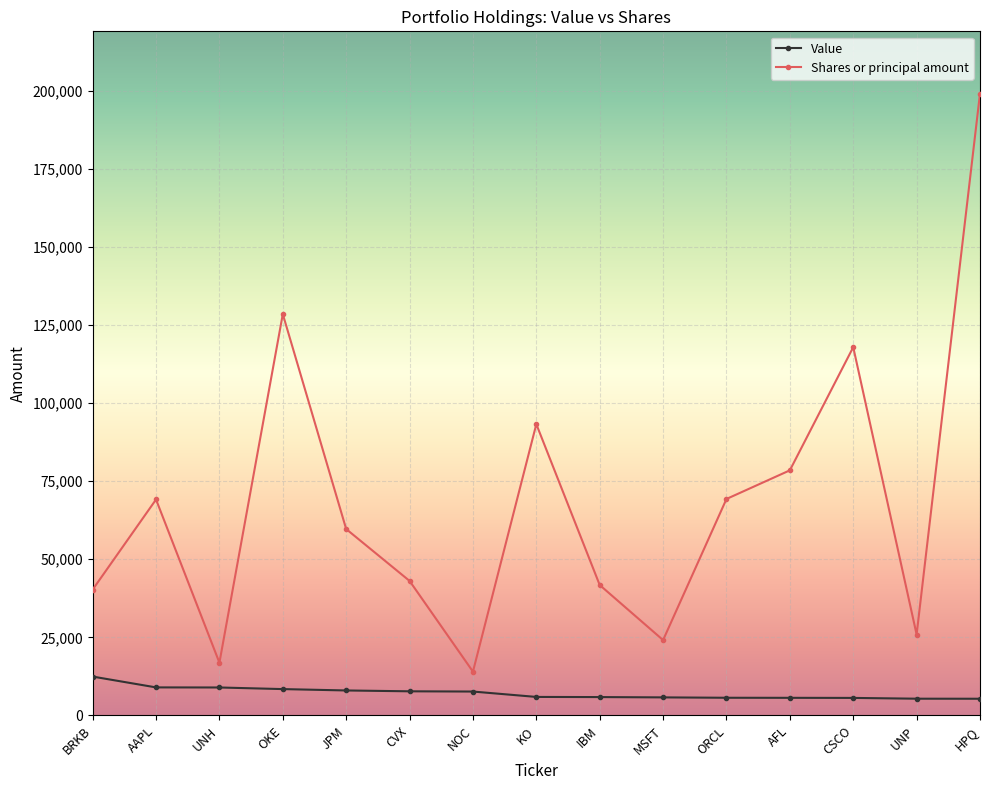

True or false: Shares or principal amount and Value cross at least once.

False